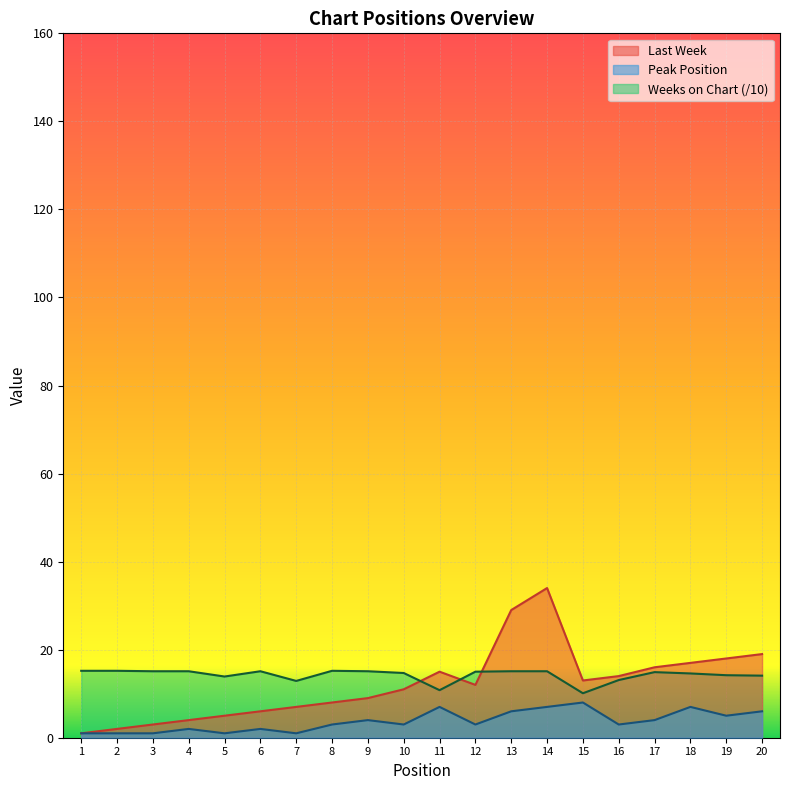

At which category does Weeks on Chart reach its first local peak?

6